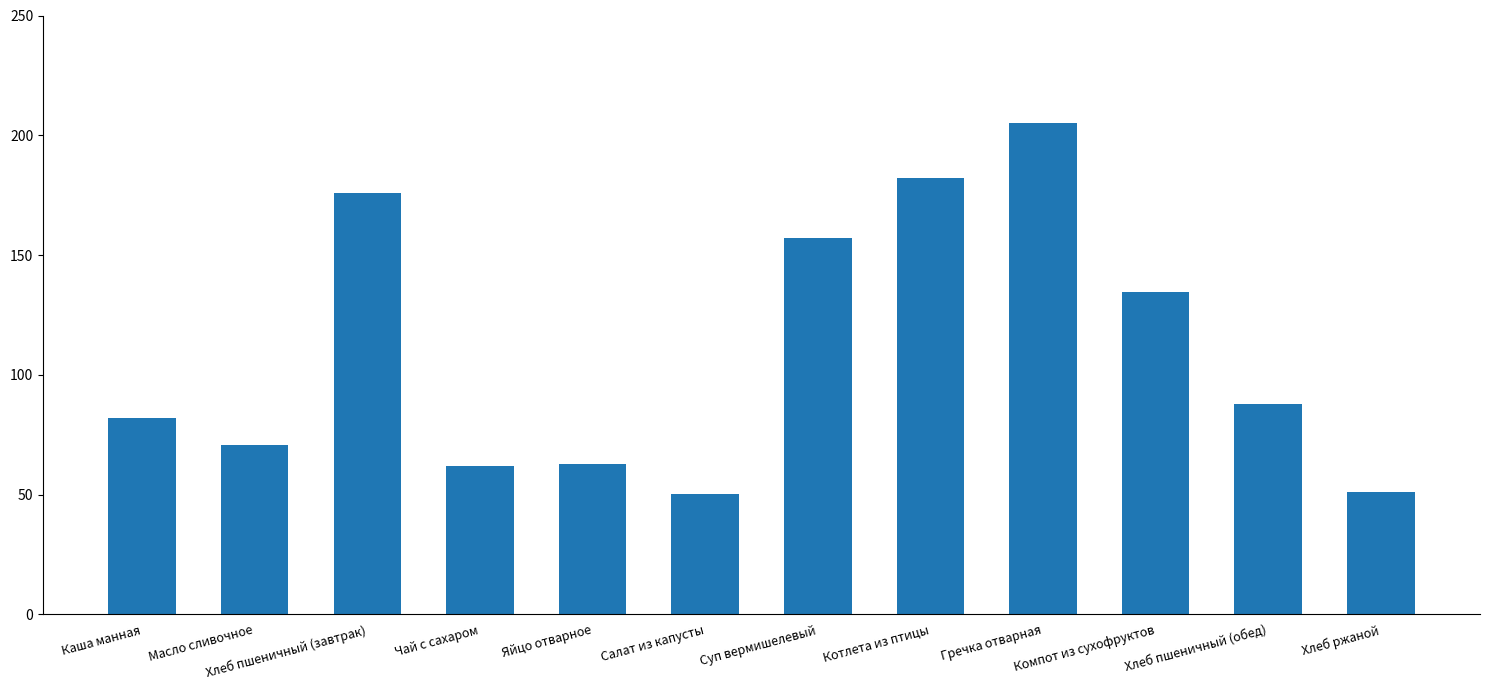

What is the label of the 9th bar from the right?

Чай с сахаром